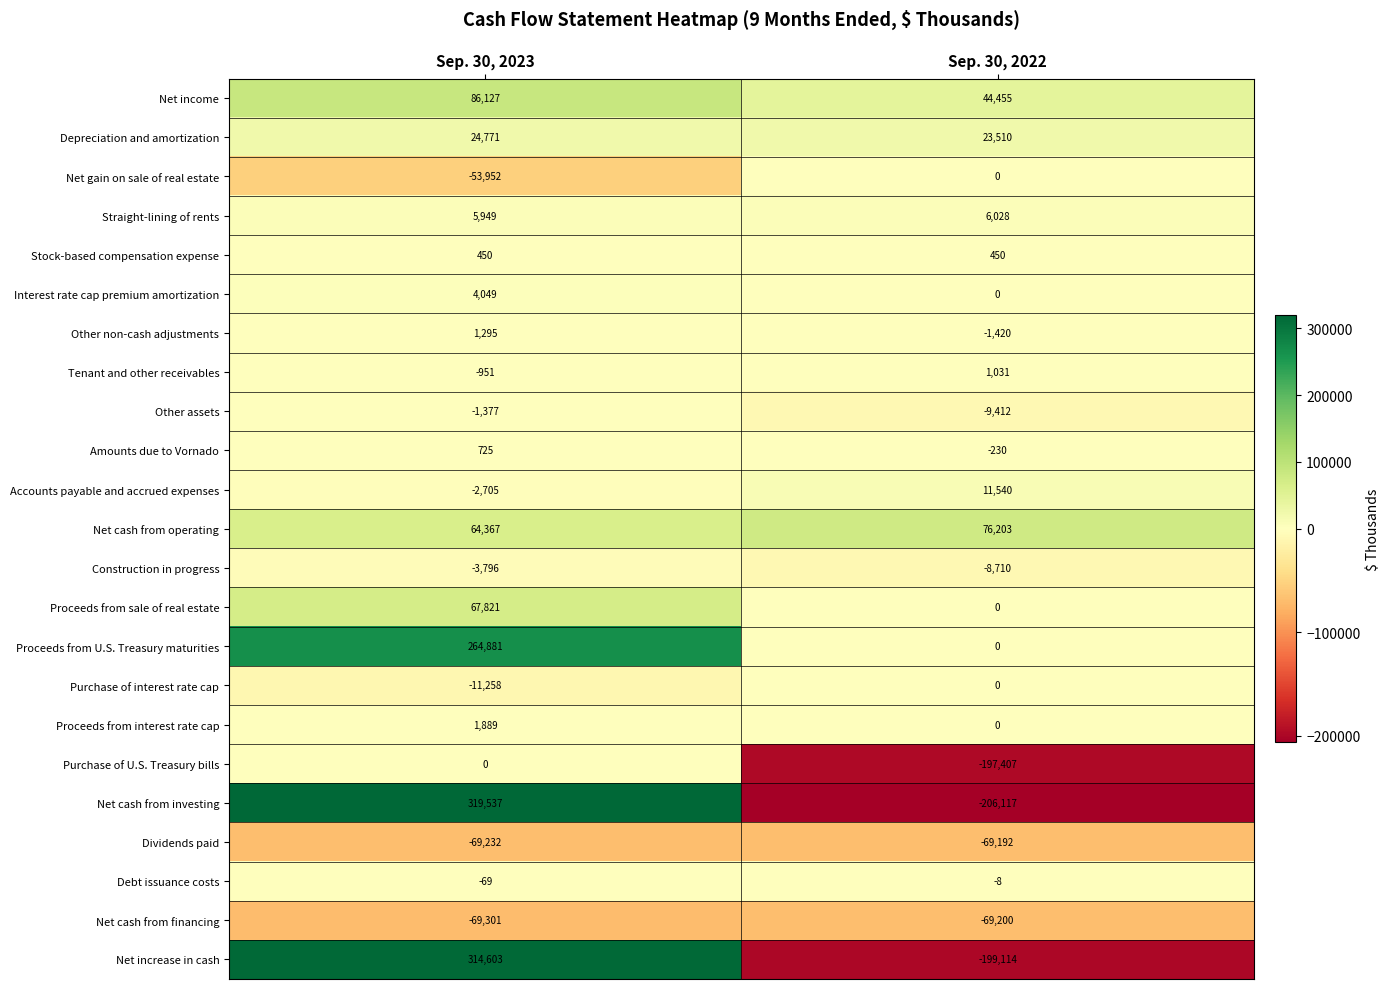

The value of Tenant and other receivables at Sep. 30, 2022 is 1031. True or false?

True